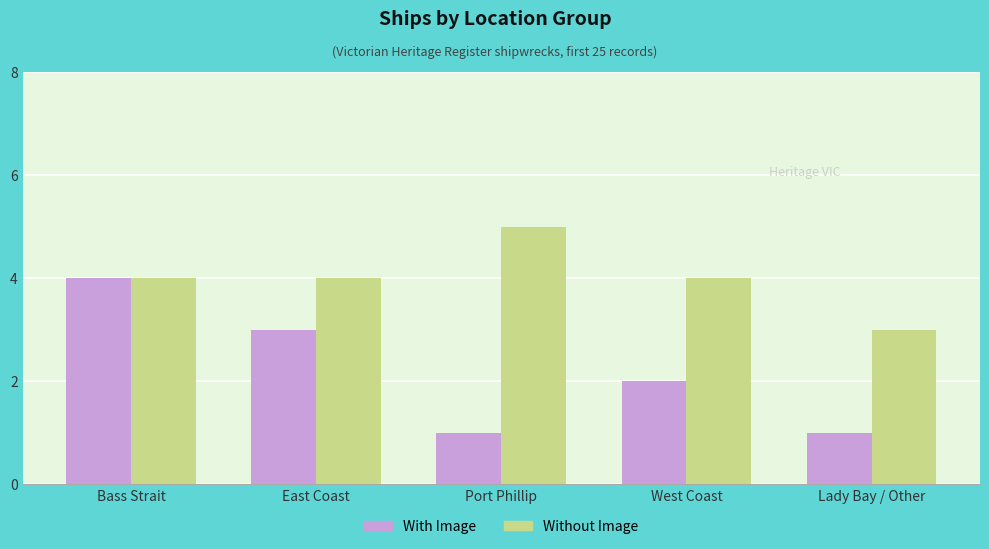

What is the label of the 3rd bar from the right?

Port Phillip